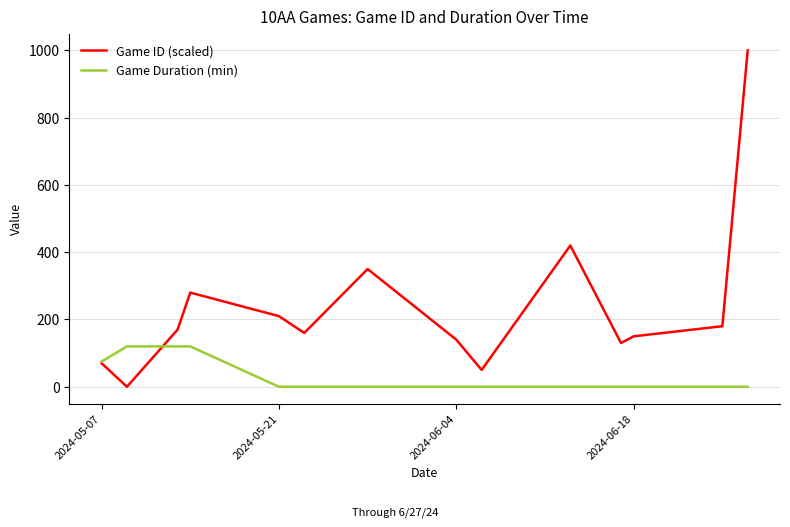

True or false: Game Duration (min) and Game ID (scaled) intersect in this chart.

True